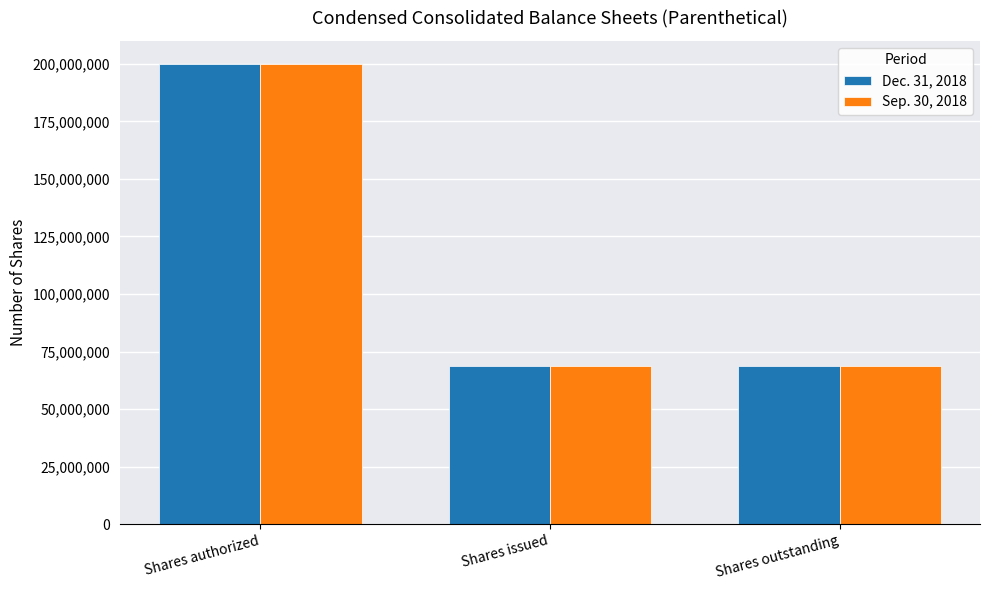

What is the average value of the Dec. 31, 2018 series?

112605335